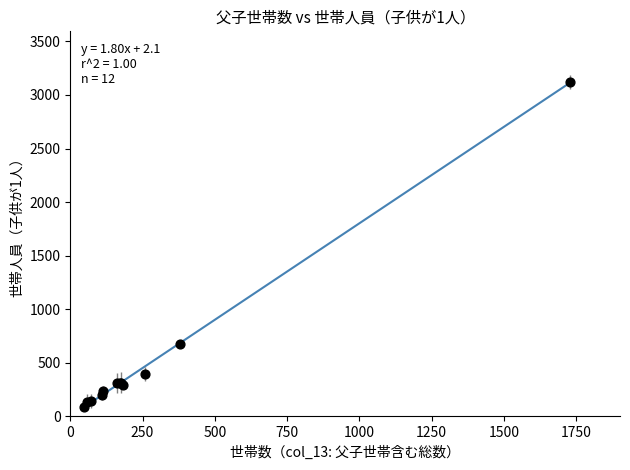

What Y value in the scatter plot is closest to 1609?

676